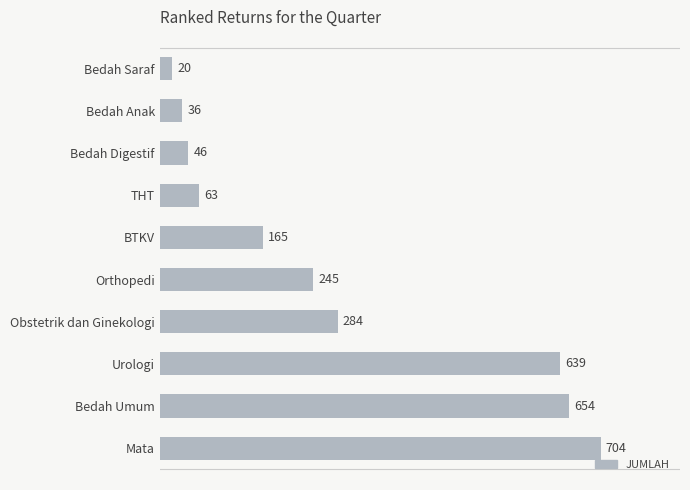

True or false: the data shows 77 at Bedah Digestif.

False